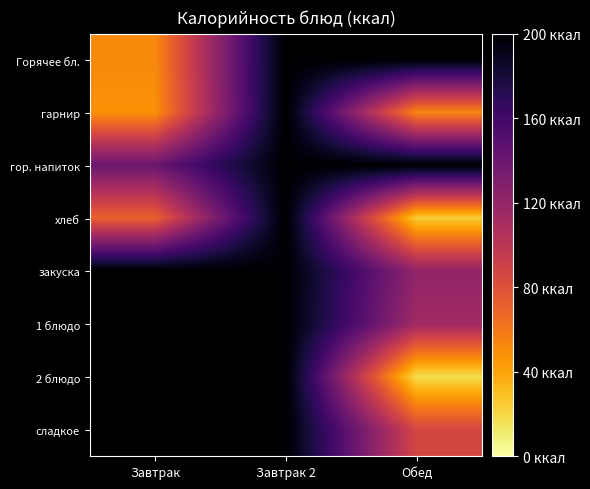

Between Завтрак 2 and Обед, which series saw the biggest shift?

2 блюдо